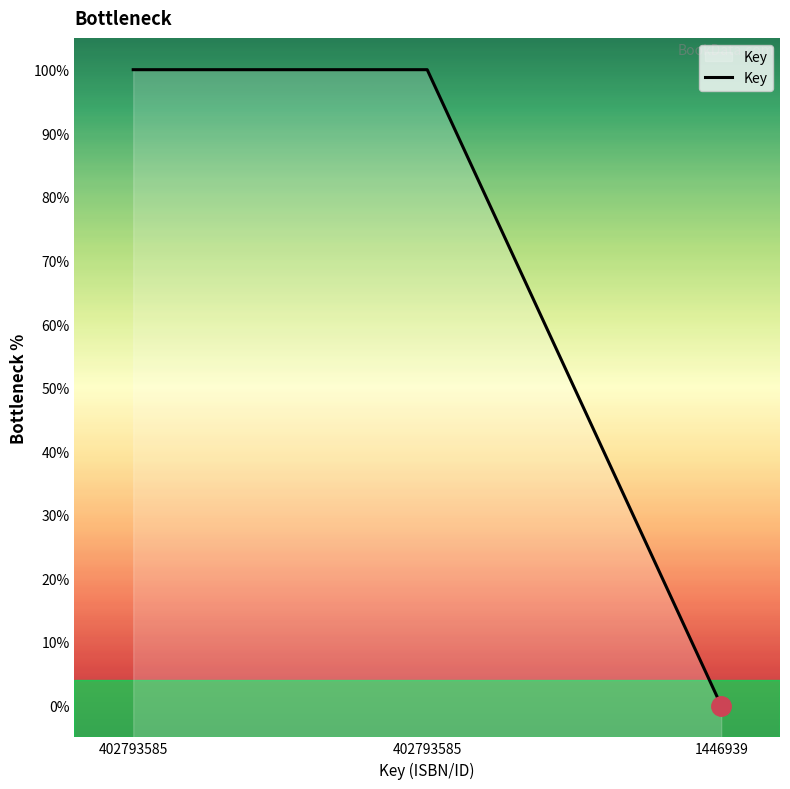

Reading left to right, list all the values displayed in this chart.

100	100	0